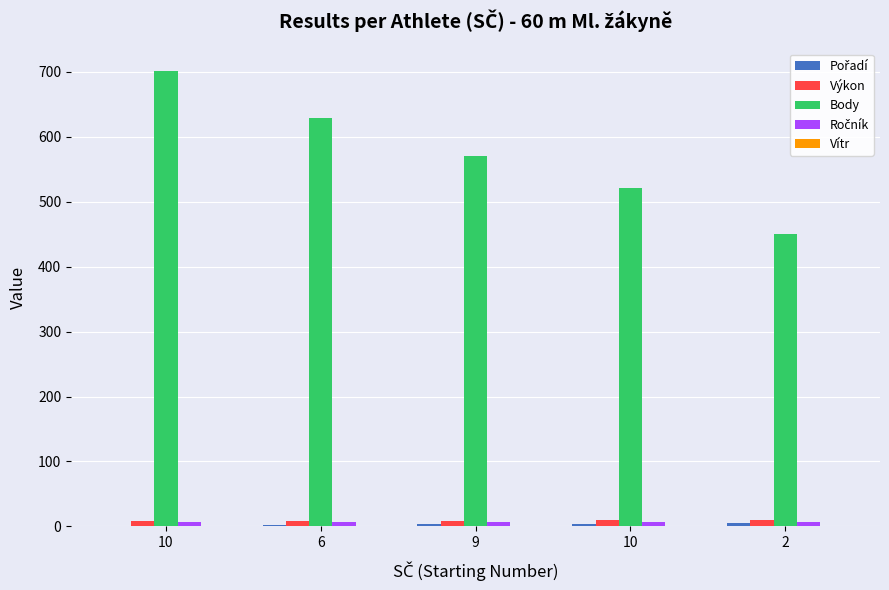

Are the bars grouped side by side (vs. stacked)?

Yes